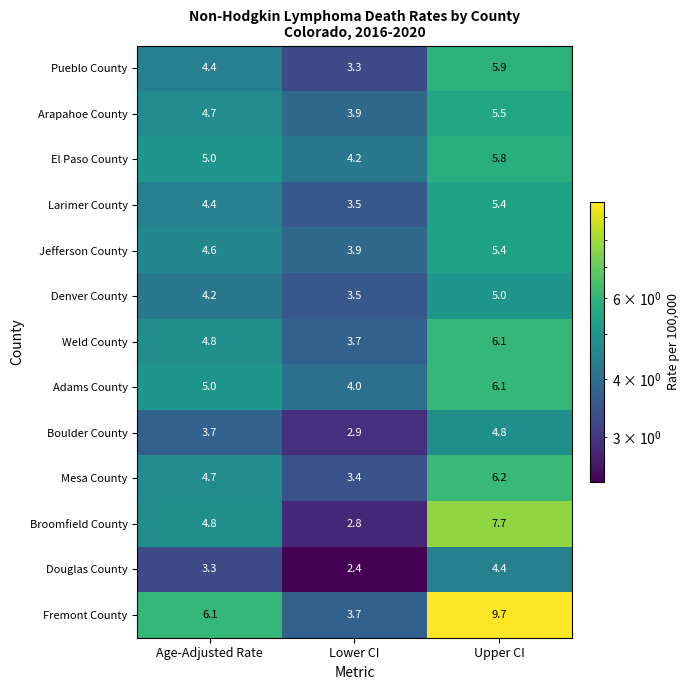

What is the minimum value shown in the chart?

2.4